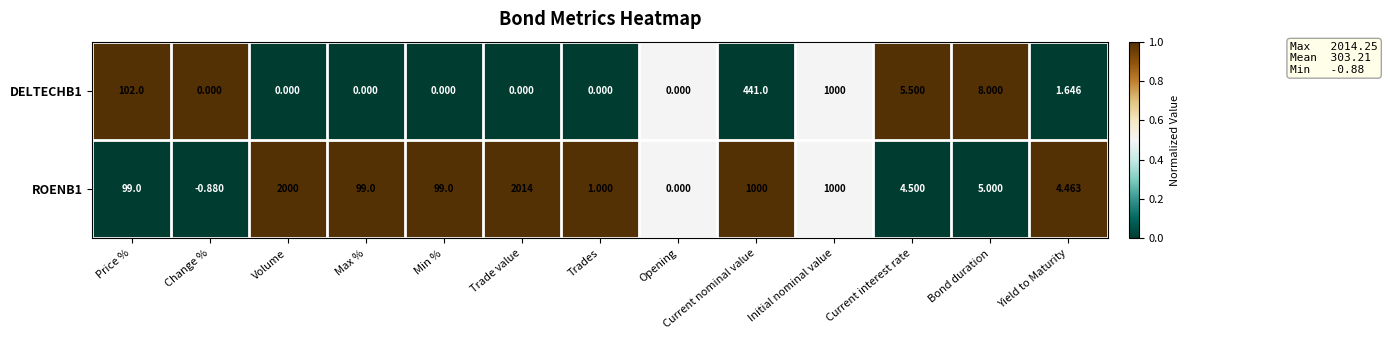

How many distinct data groups are displayed?

2